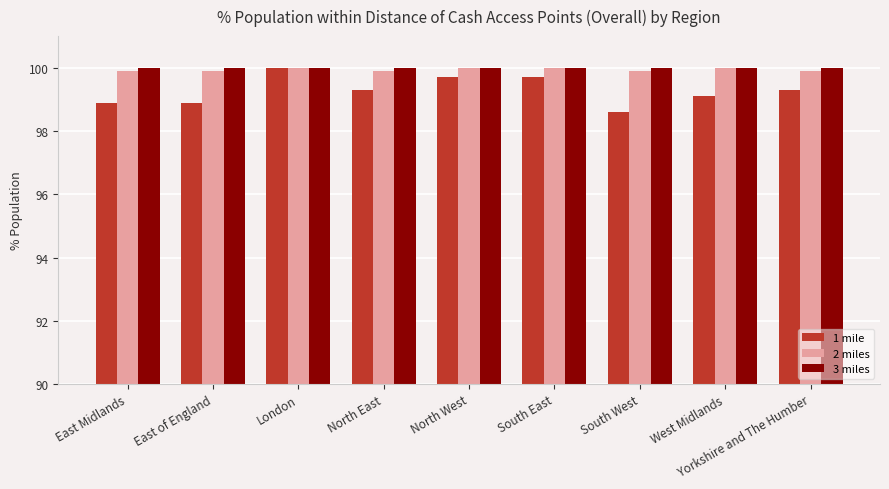

What is the total value across all series at East of England?

298.8